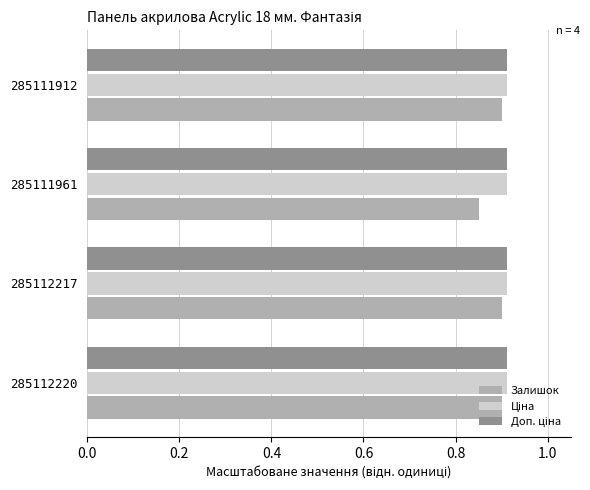

Which series has the largest range (max minus min)?

Залишок